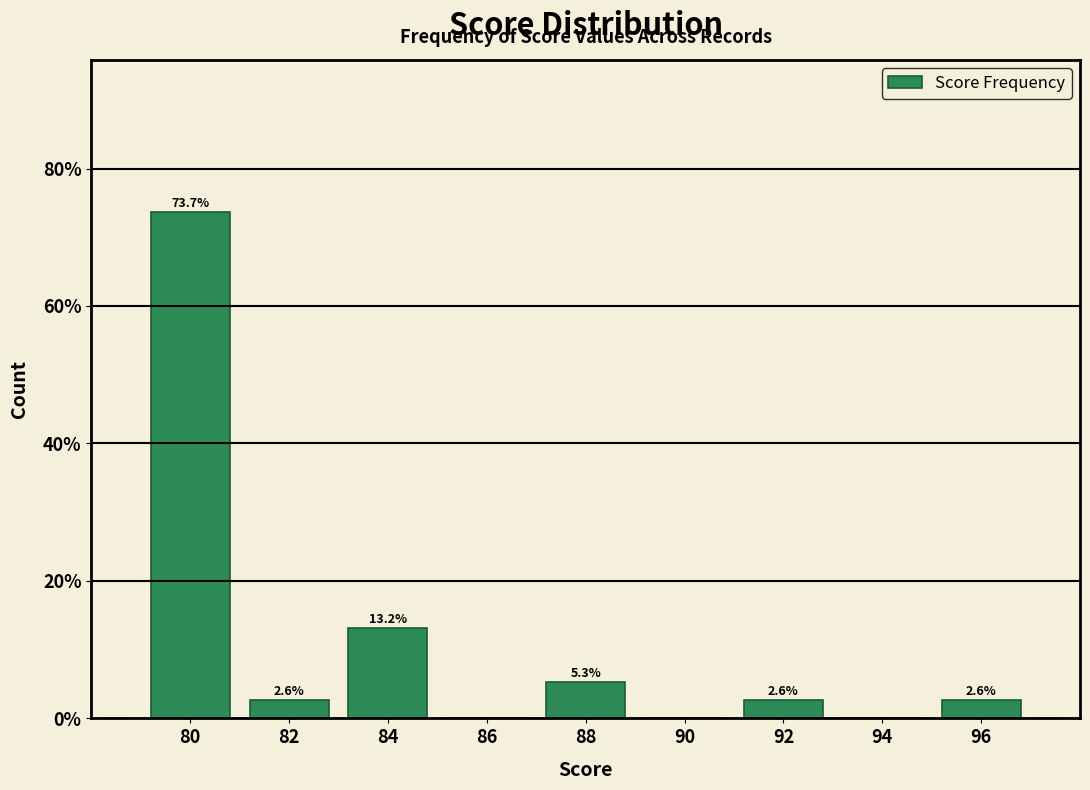

Reading right to left, transcribe all the data shown in this chart.

96=2.6	94=0.0	92=2.6	90=0.0	88=5.3	86=0.0	84=13.2	82=2.6	80=73.7